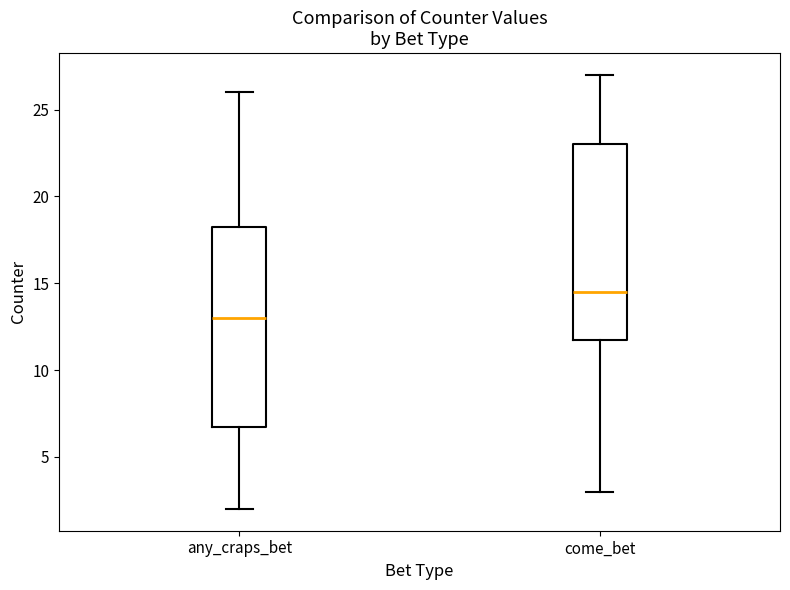

Where does the median line of the box for come_bet sit on the y-axis? The values are not printed on the chart, so give them approximately, as read against the axis.

14.5